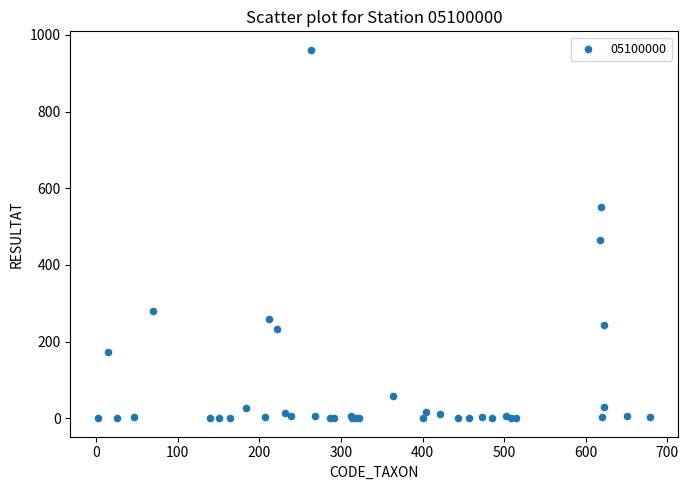

What Y value in the scatter plot is closest to 480?

466